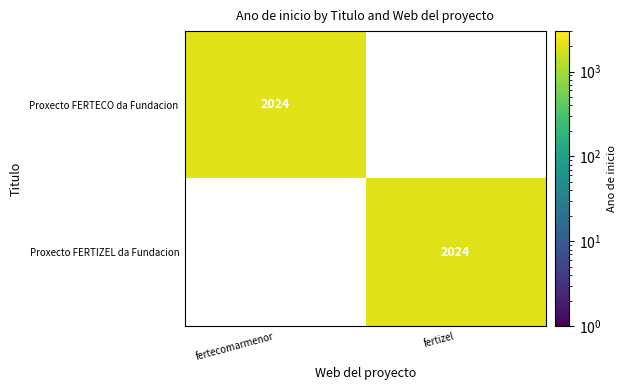

At which label is Proxecto FERTIZEL da Fundacion closest to 1012?

fertecomarmenor